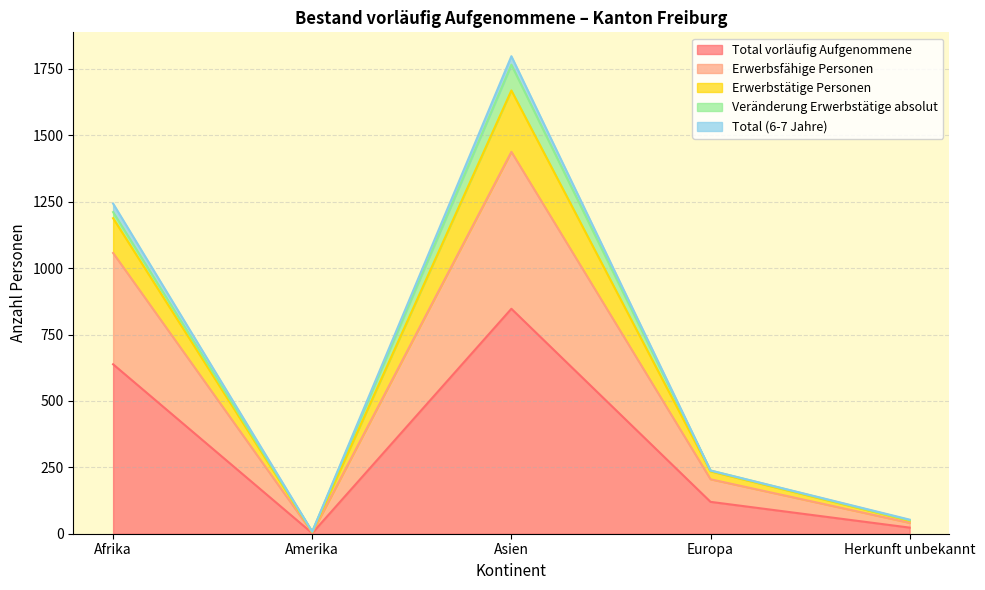

Between Asien and Europa, which is larger?

Asien